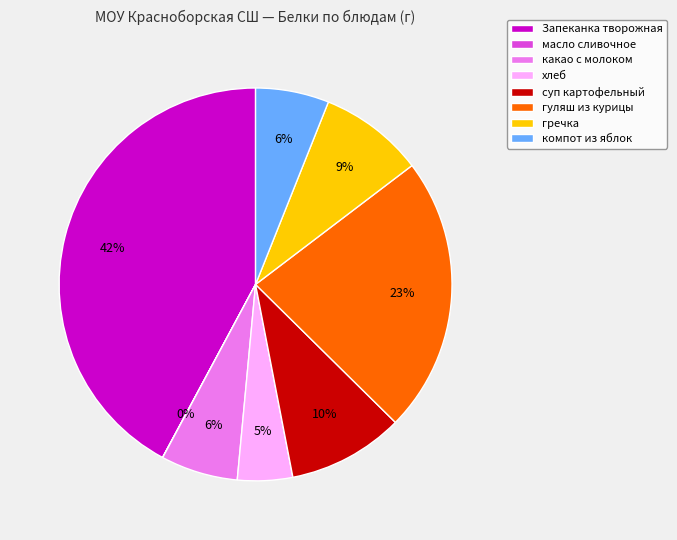

To the nearest percent, what portion does компот из яблок represent?

6%